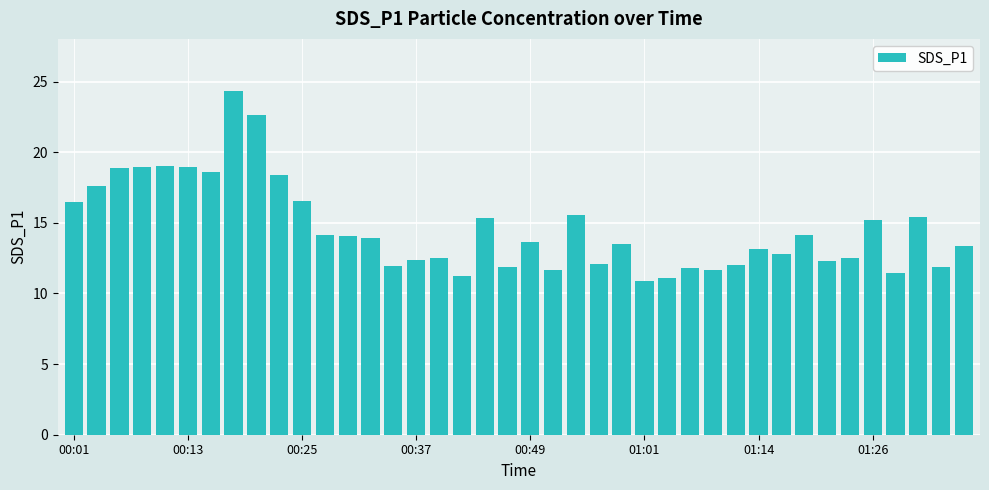

What is the smallest value displayed?

10.9